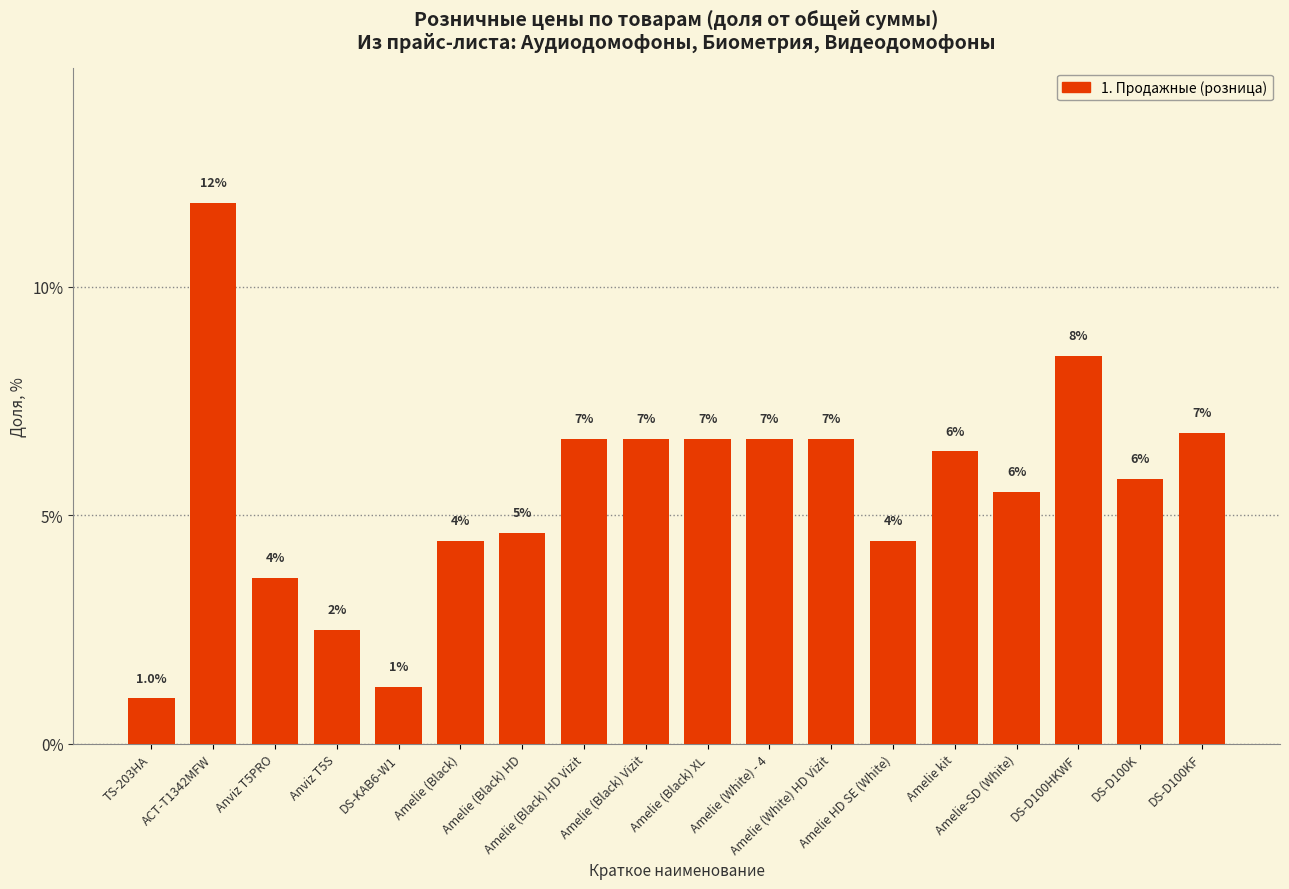

How many bars are there in total?

18